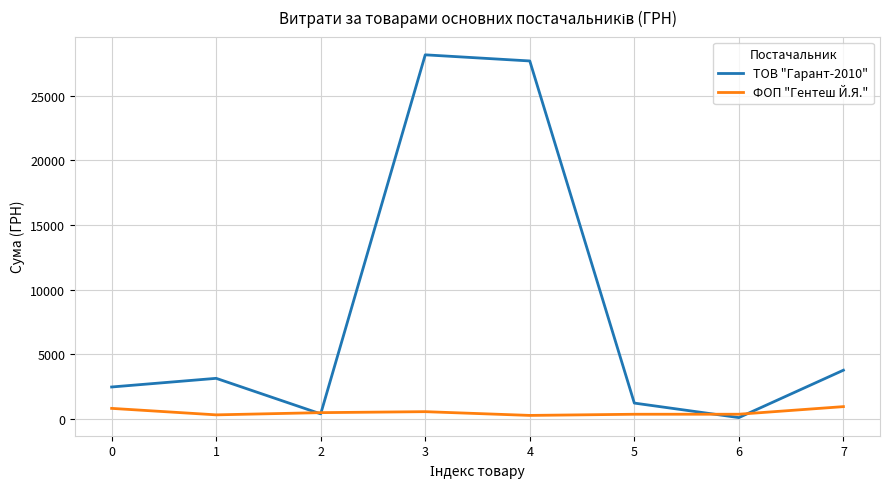

Which category has the lowest value in the ТОВ "Гарант-2010" series?

6